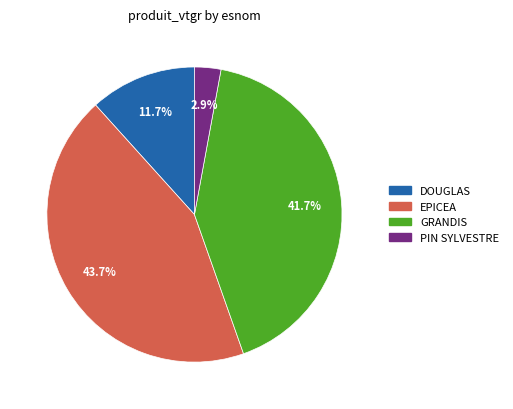

To the nearest percent, what portion does EPICEA represent?

44%